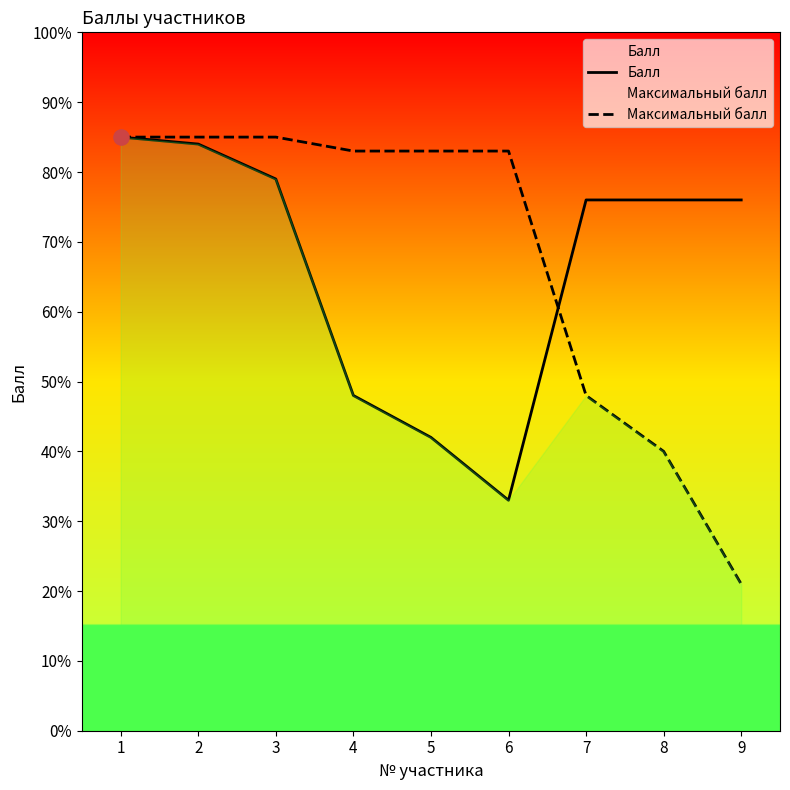

Which series contains the highest Y value?

Балл